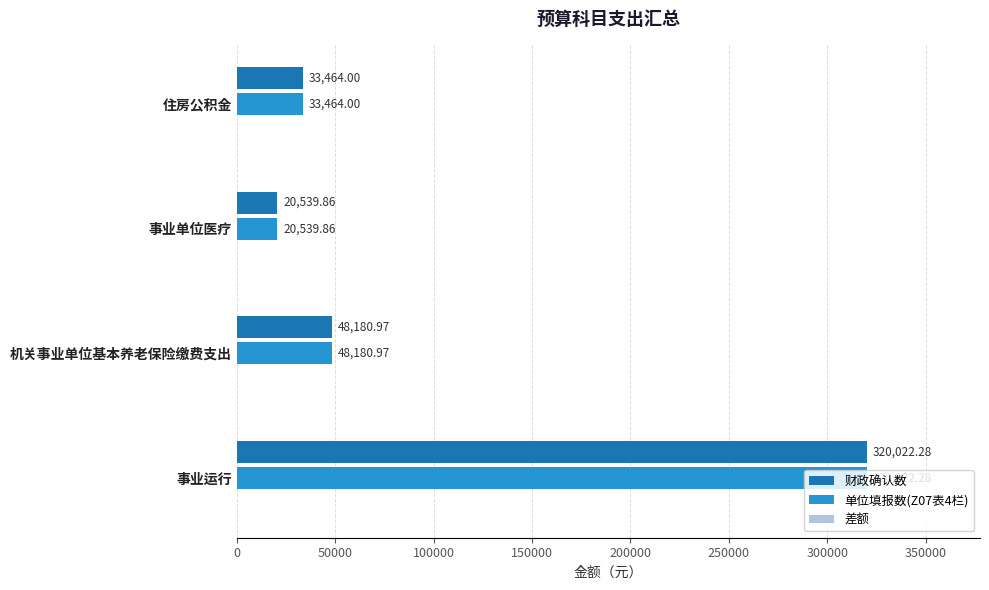

What is the difference between the maximum and minimum values in the 财政确认数 series?

299482.4